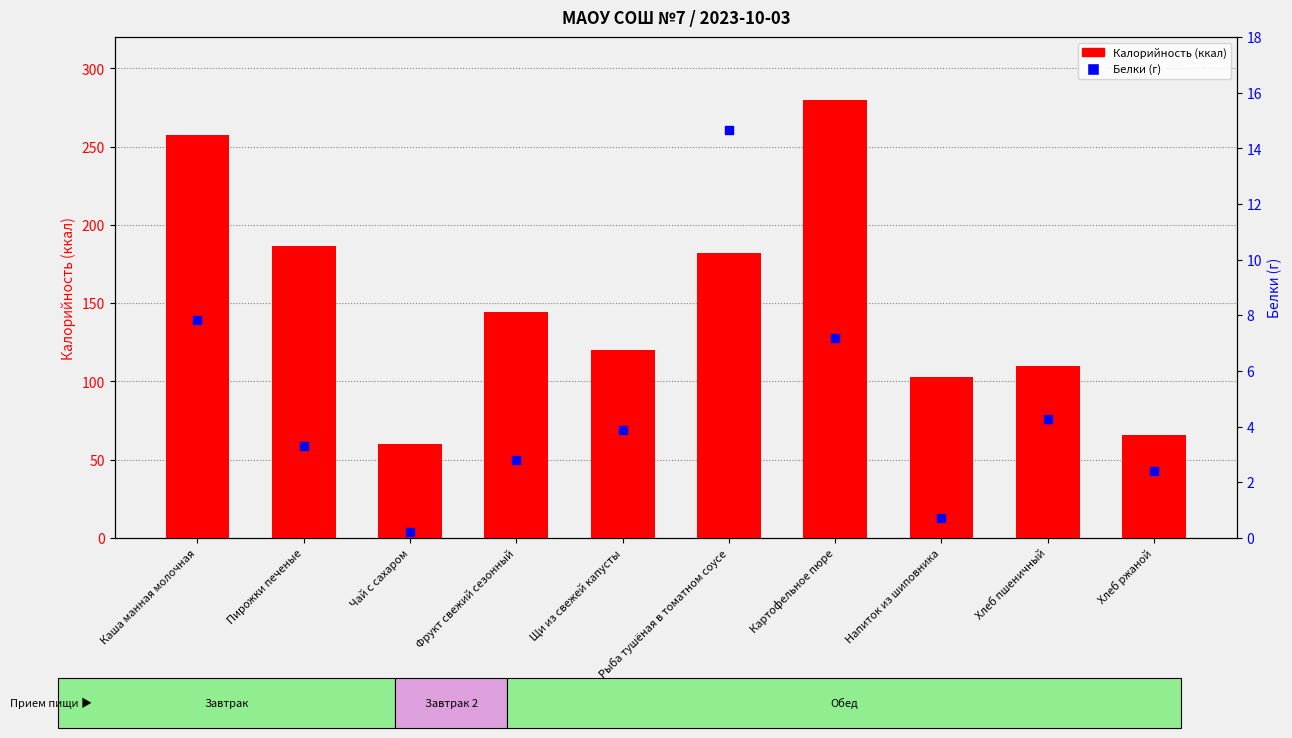

Which series contains the lowest Y value?

Белки (г)